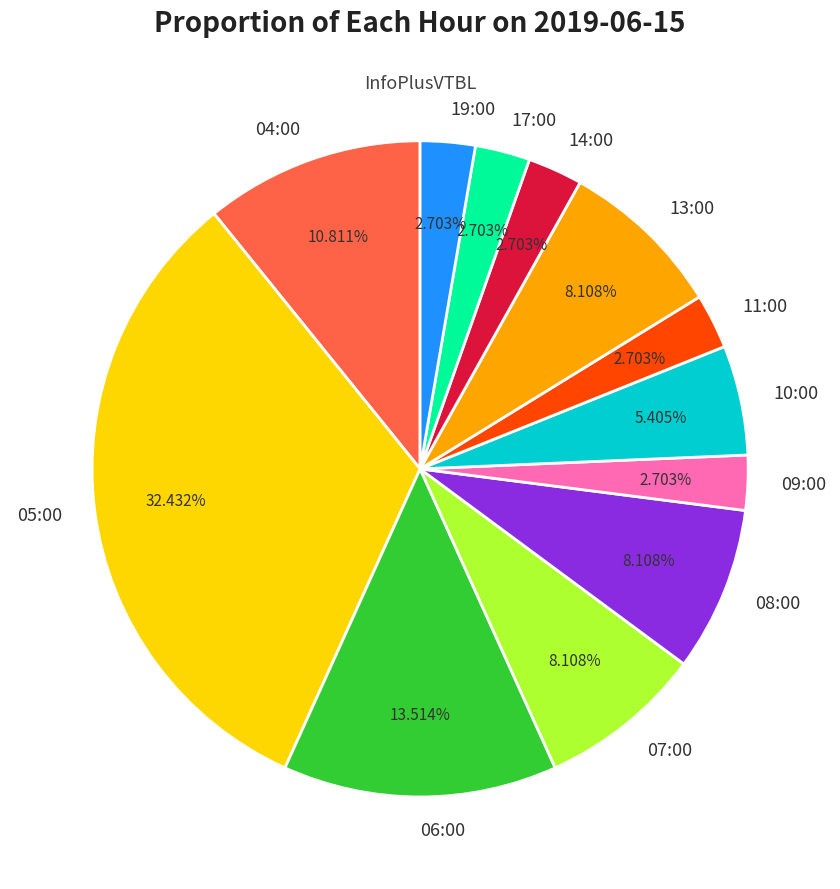

How many segments does this pie chart have?

12